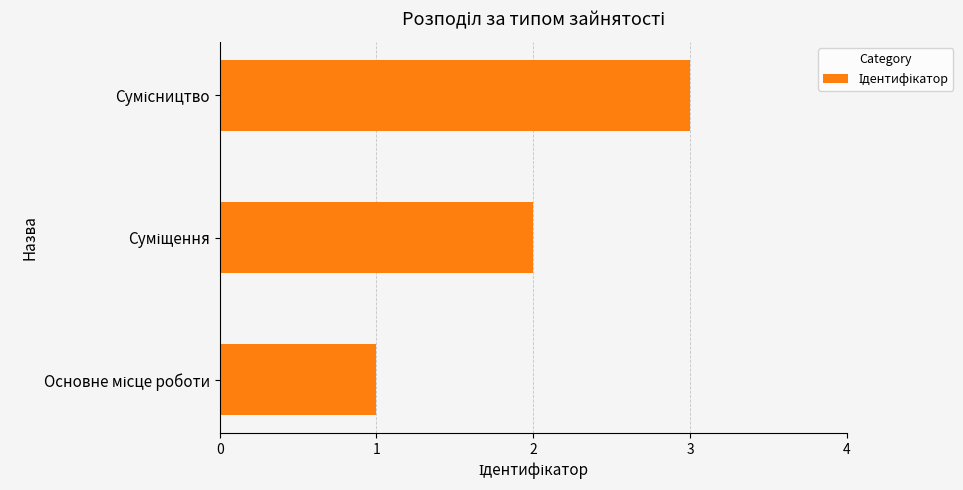

What is the maximum value shown in the chart?

3